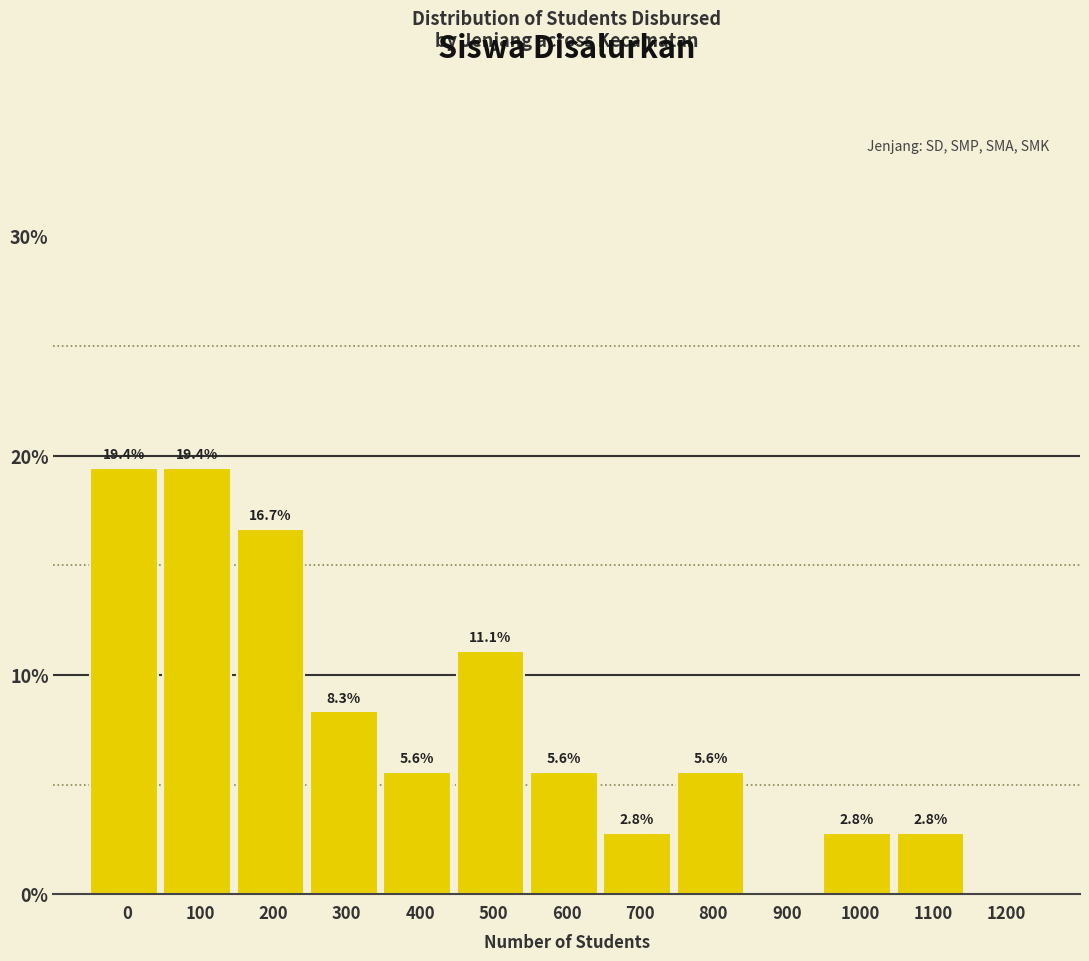

Reading right to left, list all the values displayed in this chart.

1200=0.0	1100=2.8	1000=2.8	900=0.0	800=5.6	700=2.8	600=5.6	500=11.1	400=5.6	300=8.3	200=16.7	100=19.4	0=19.4